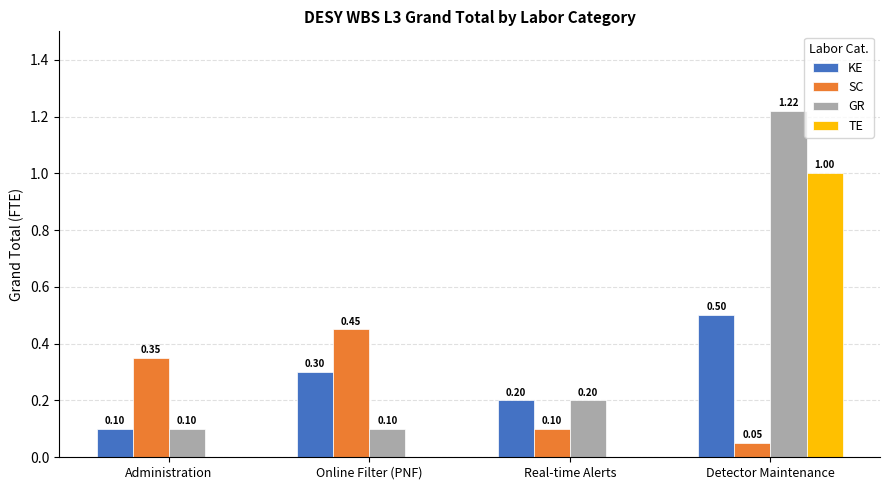

What is the total value across all series at Detector Maintenance?

2.8